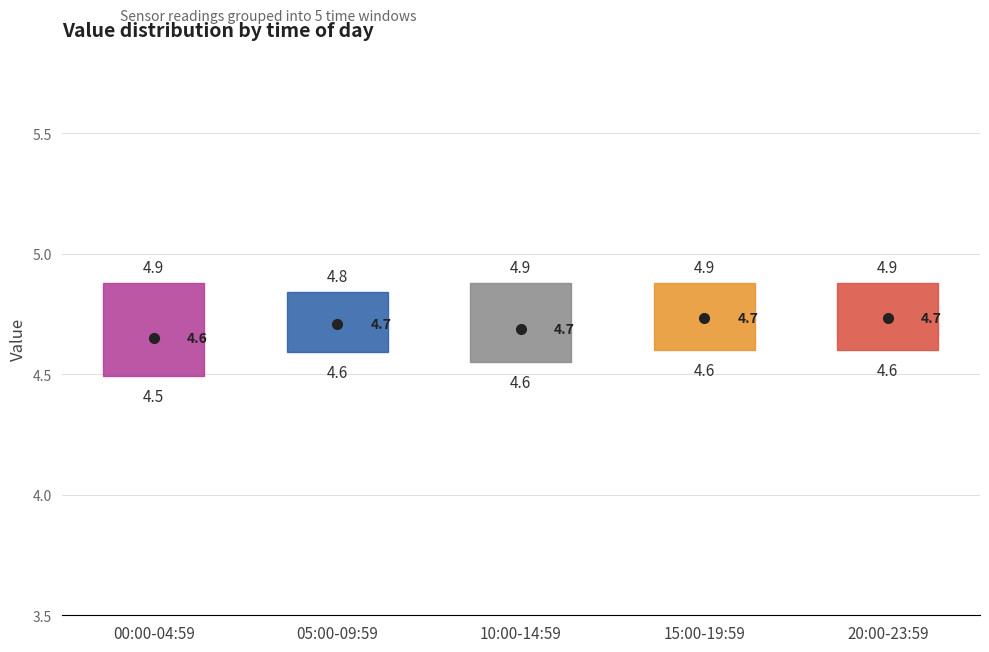

Comparing the boxes themselves (not the whiskers), which one is the tallest?

00:00-04:59